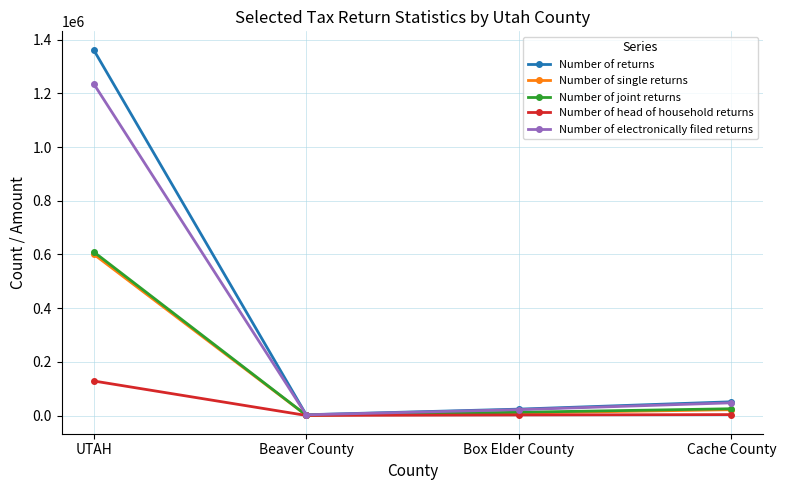

What is the label of the 1st point from the left?

UTAH